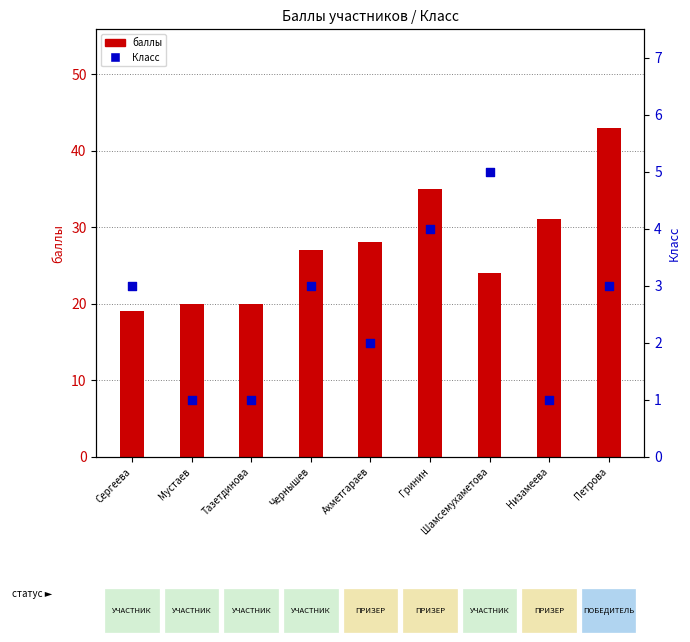

At how many categories does at least one series exceed 7?

9